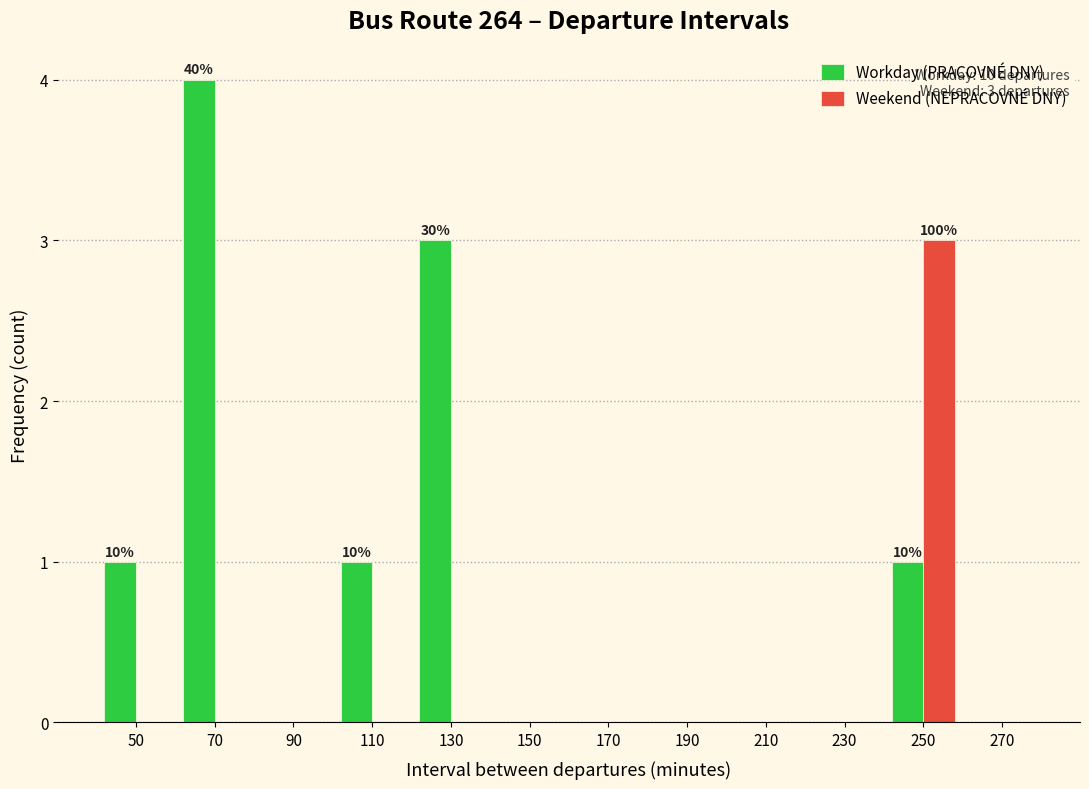

In the Weekend (NEPRACOVNÉ DNY) series, which range on the x-axis has the tallest bar?

240 to 260